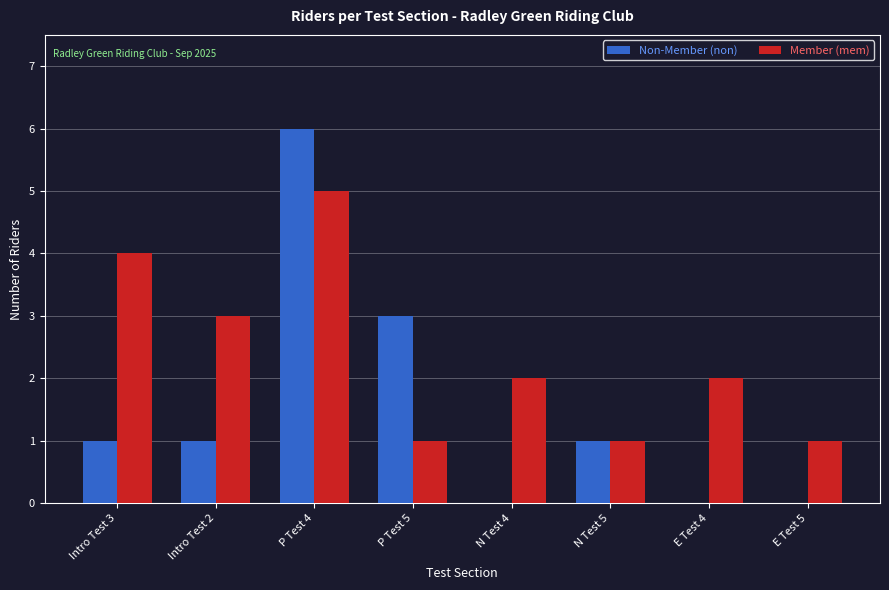

What is the approximate value of Non-Member (non) at P Test 4?

6